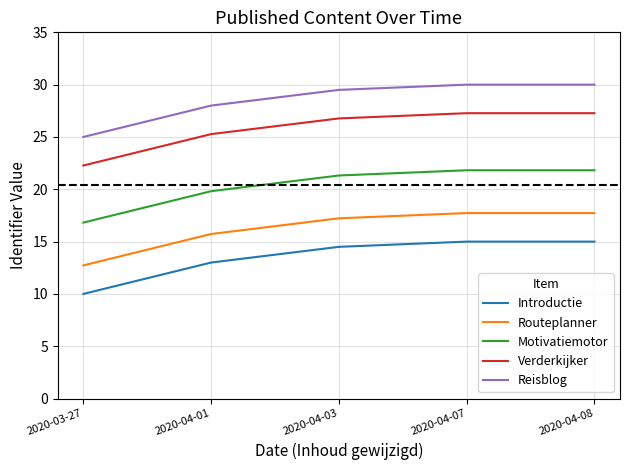

What position from the right is 2020-04-07?

2